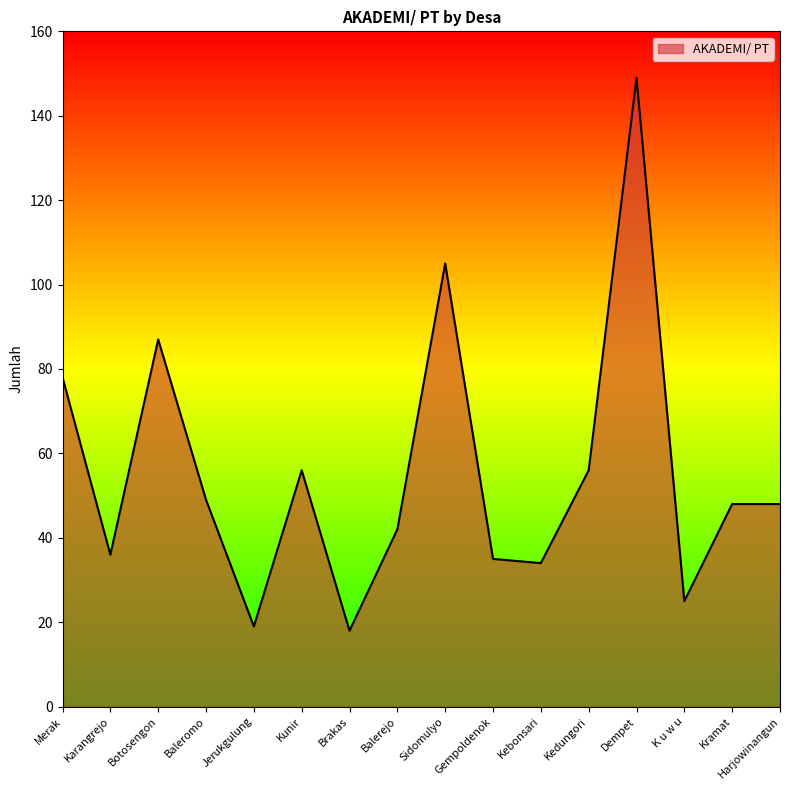

What position from the right is Kedungori?

5